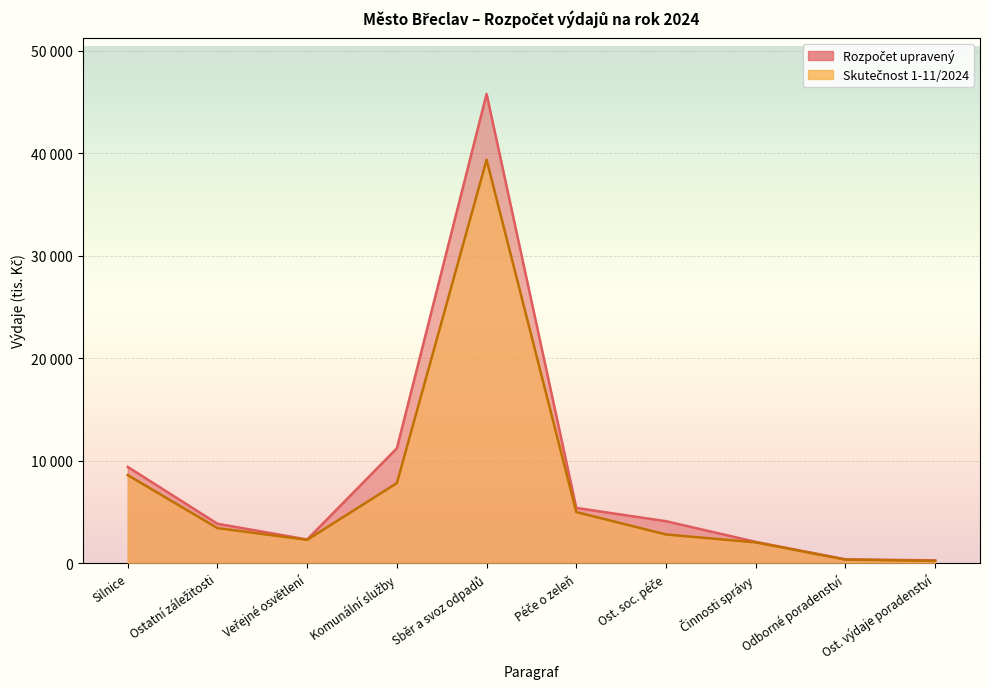

At which category is the sum across all series the highest?

Sběr a svoz odpadů